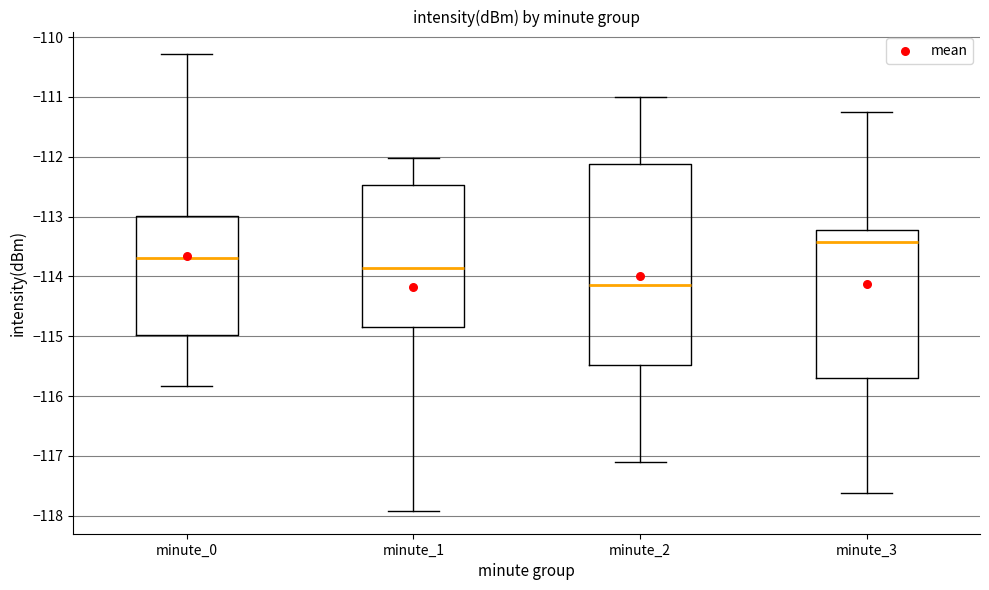

Where is the lower edge of the box for minute_1 on the y-axis? The values are not printed on the chart, so give them approximately, as read against the axis.

-114.8